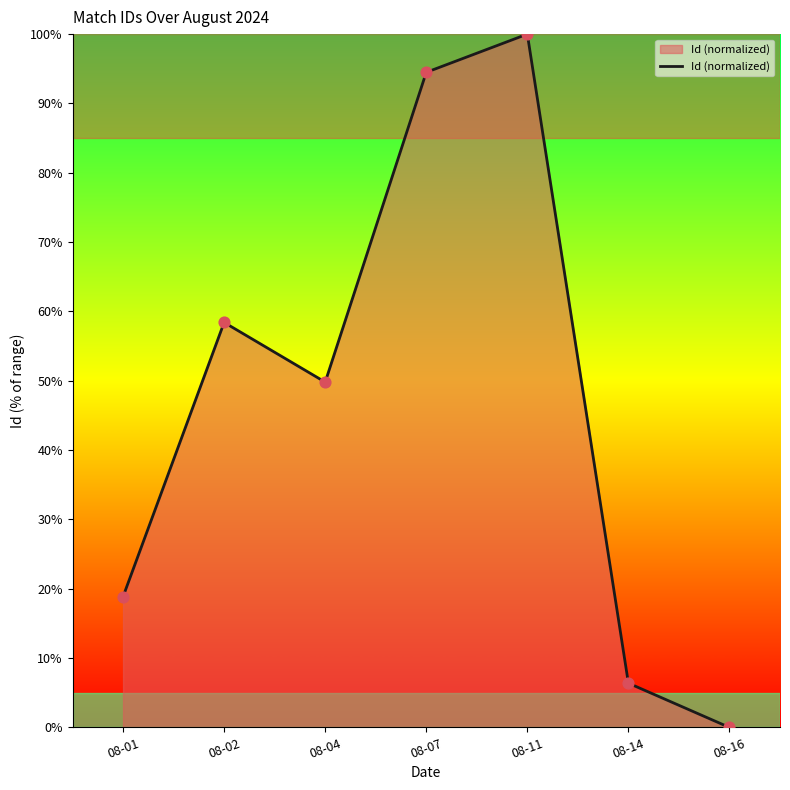

What is the ratio of the value at 08-07 to the value at 08-14?

14.8